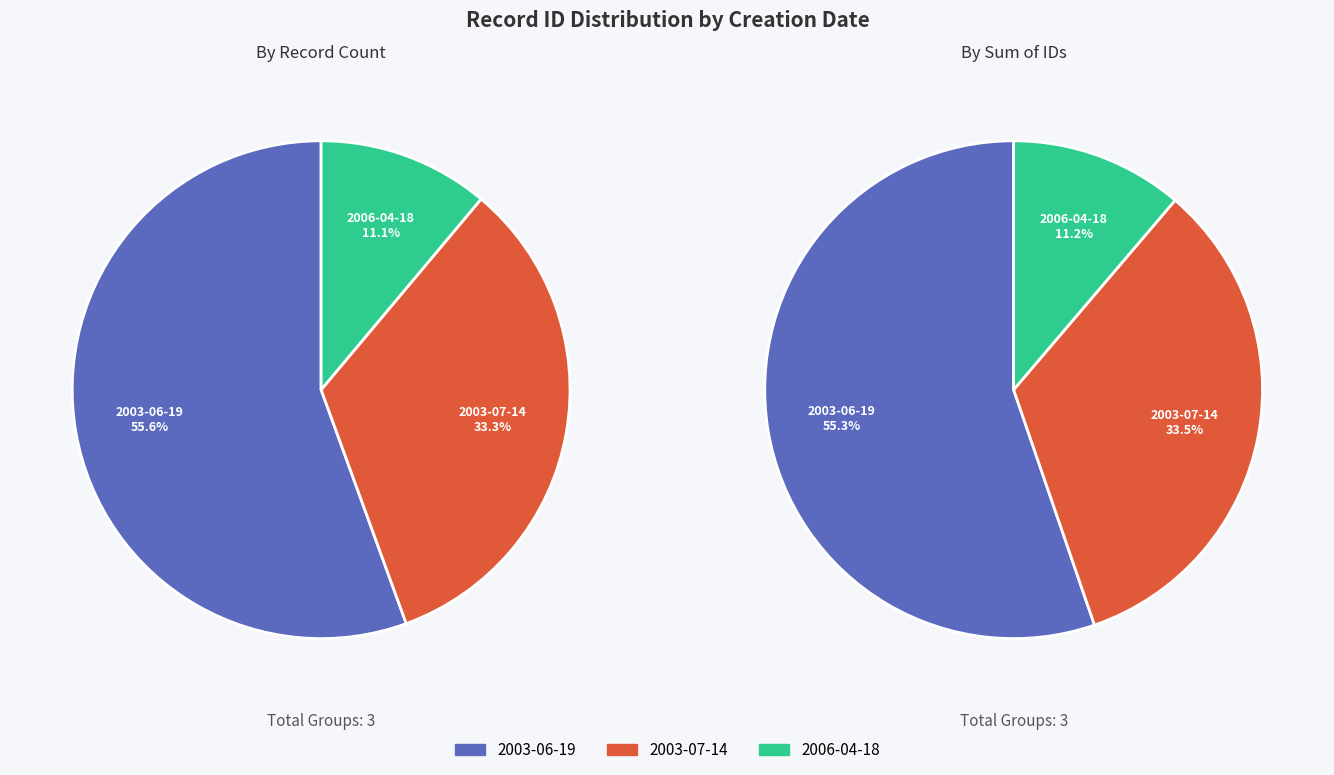

The 2003-07-14 (2) slice represents 18% of the pie. True or false?

False